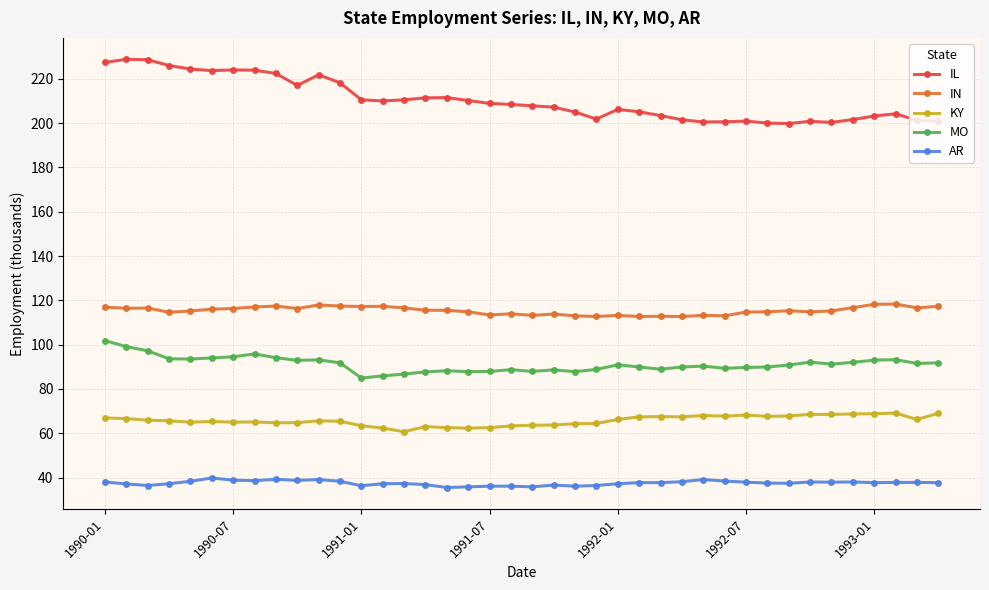

How many data points does each series have?

40